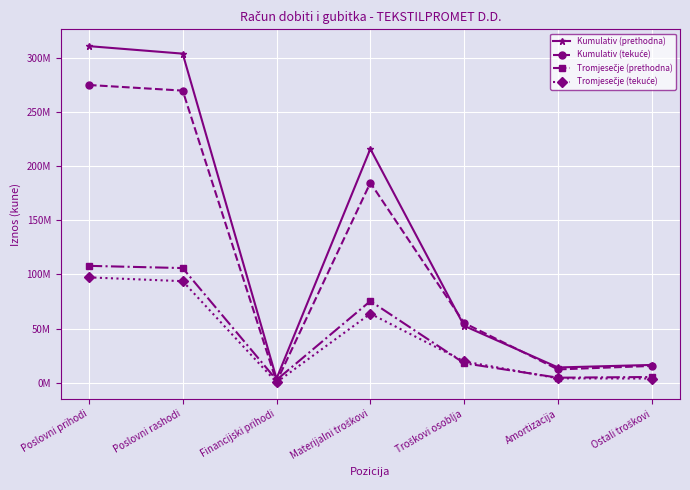

At which category does the chart reach its minimum across all series?

Financijski prihodi